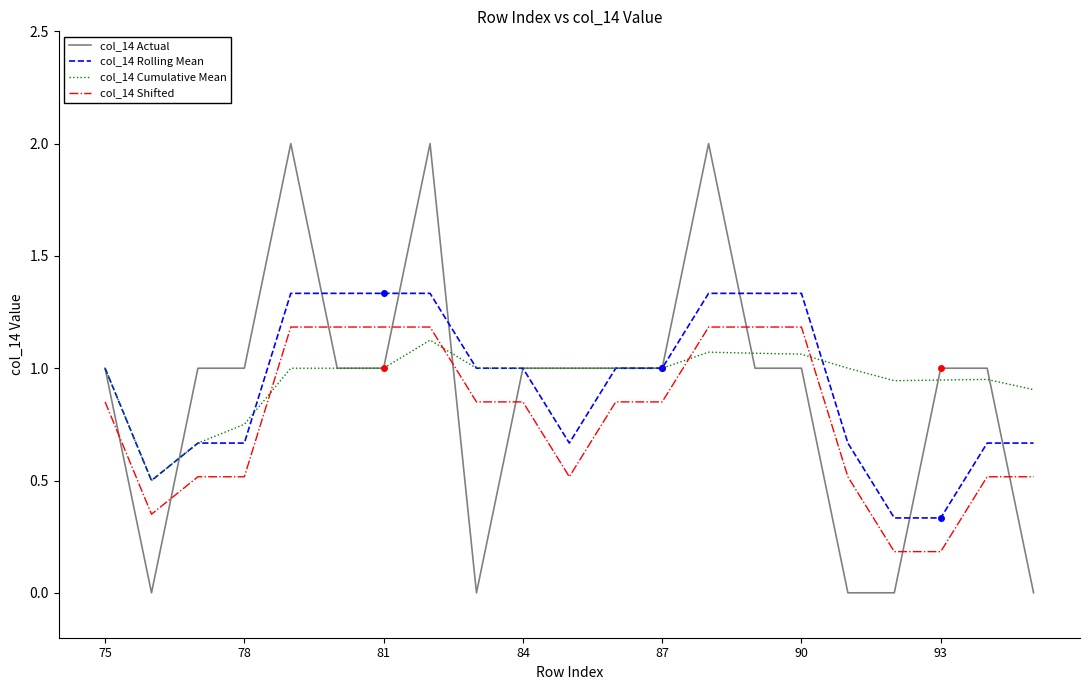

How many col_14 Actual values are between 1 and 2?

16